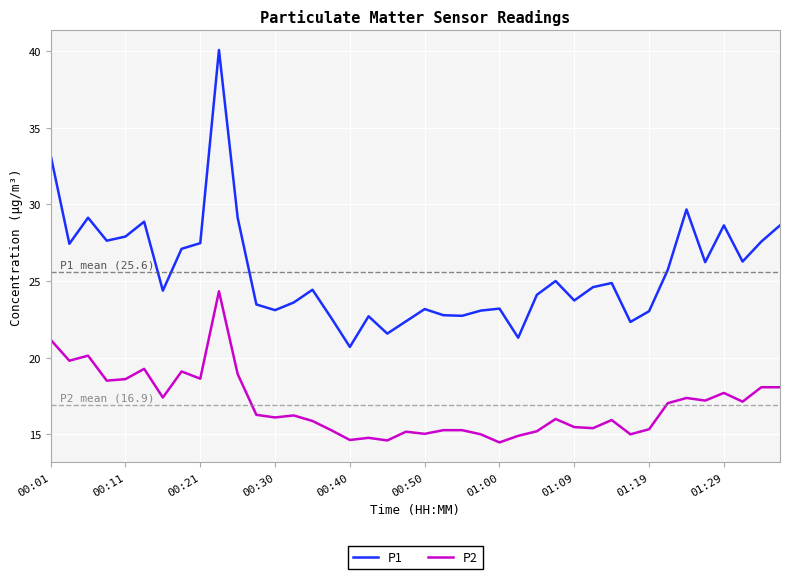

List the series in order of their peak value, highest first.

P1, P2